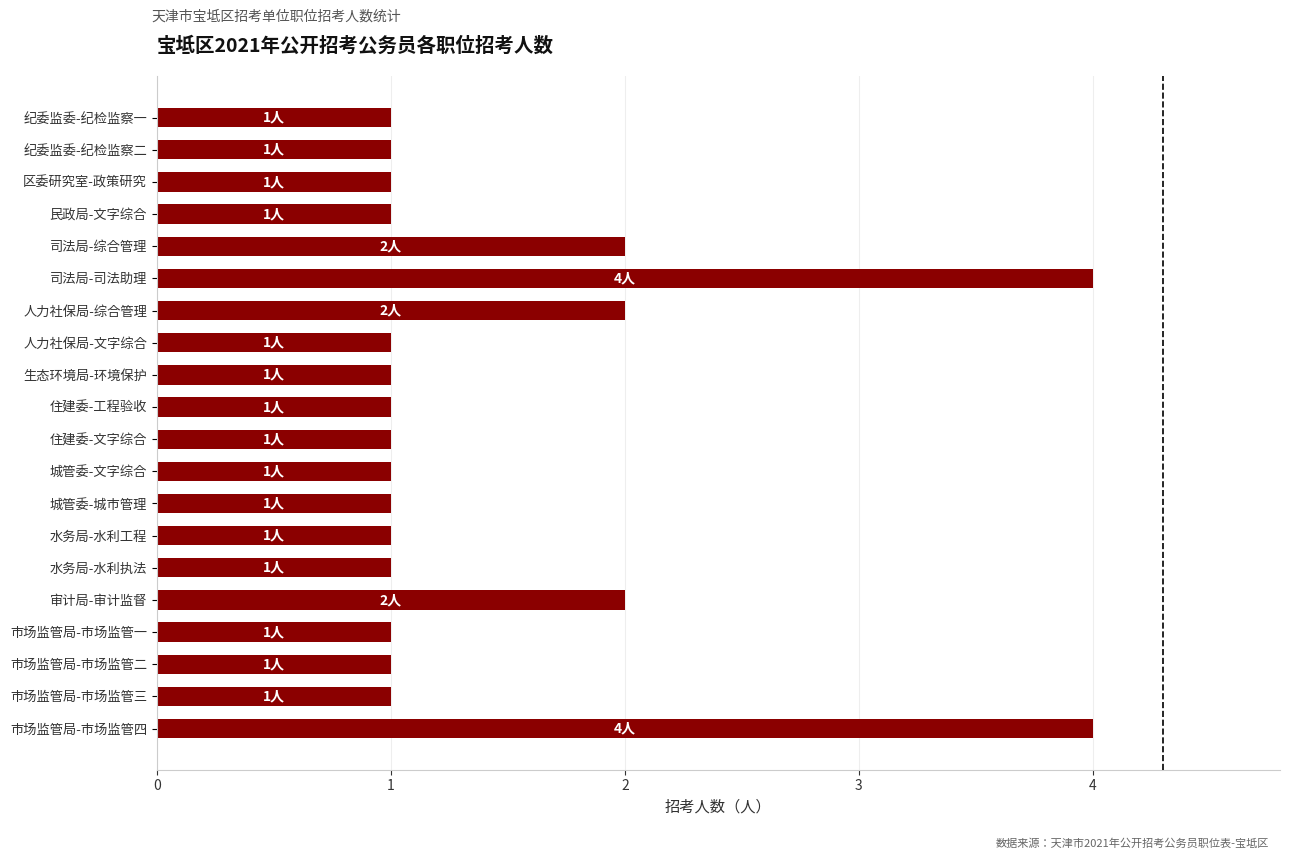

What is the sum of the values at 人力社保局-综合管理 and 纪委监委-纪检监察一?

3